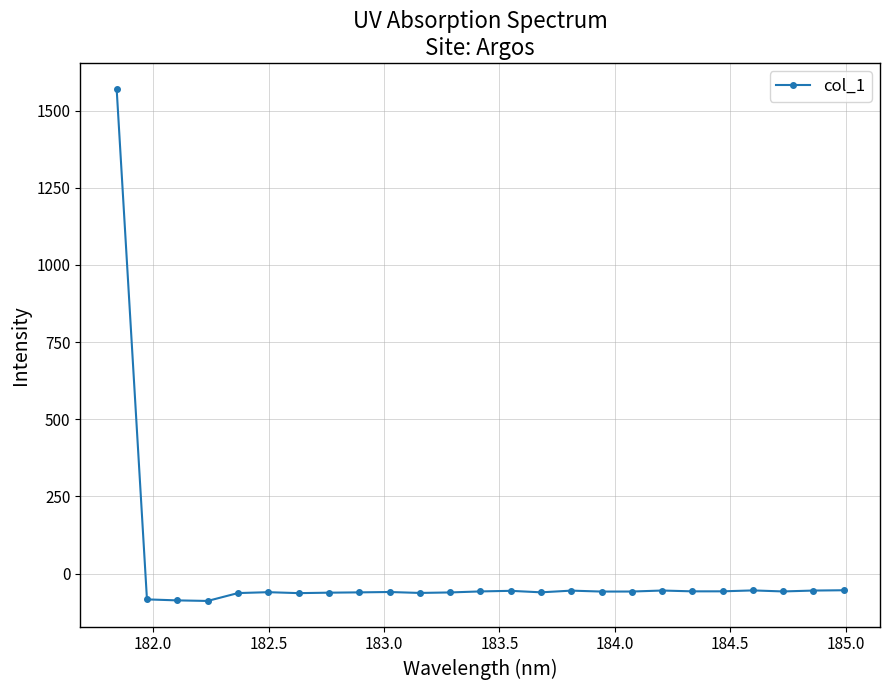

What is the difference between the second highest and minimum values?

34.7